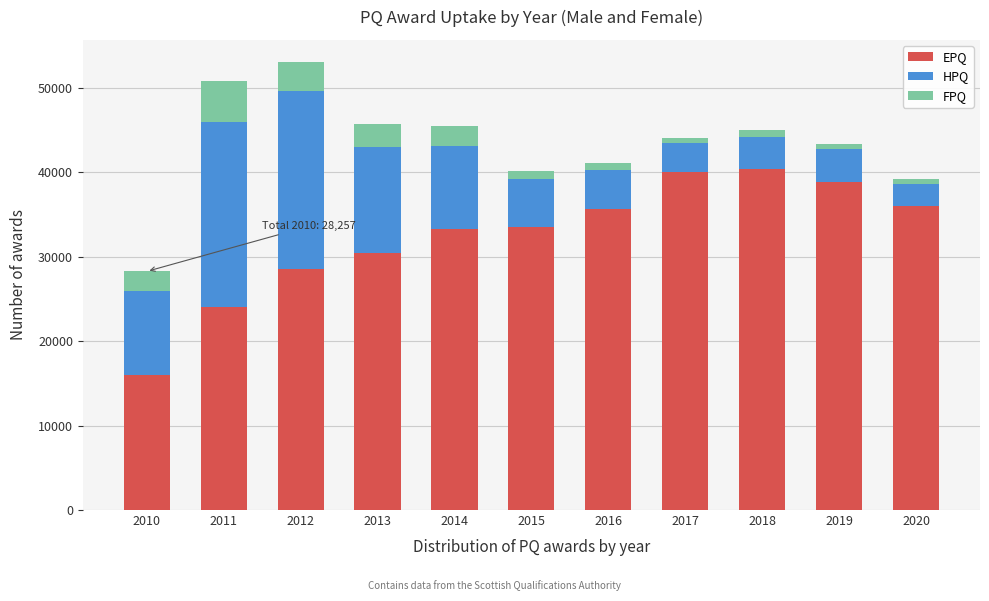

At which label does EPQ reach its minimum?

2010